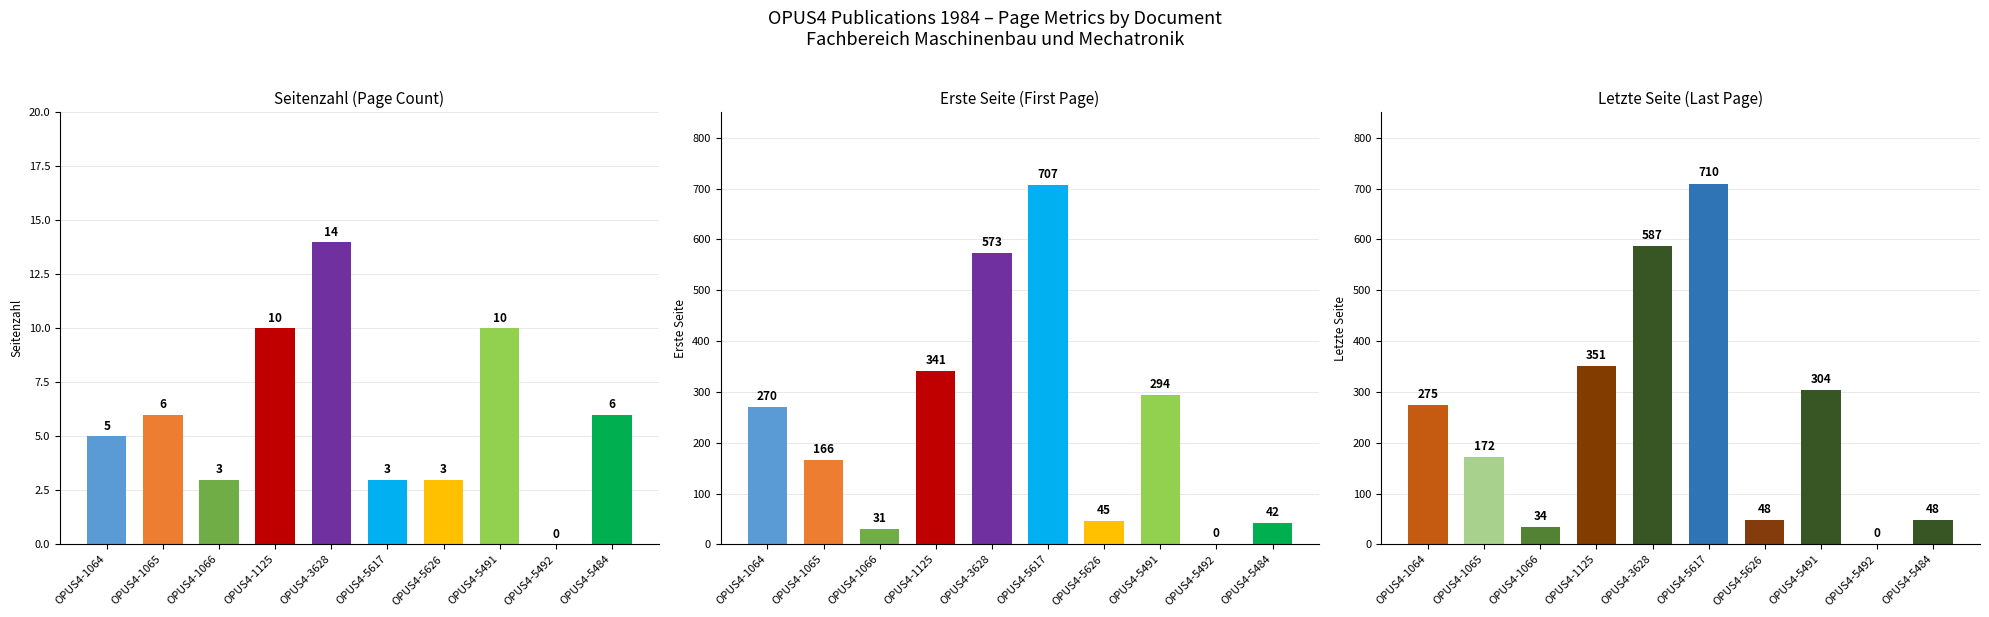

What is the sum of the erste_seite values at 7 and erste_seite?

460